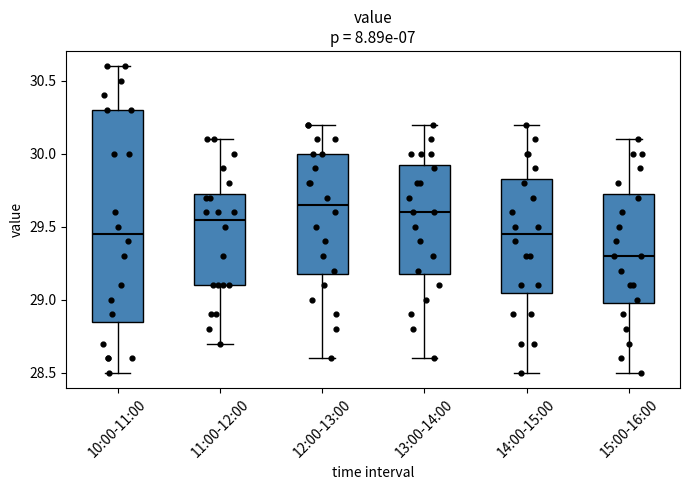

Which box is the tallest, from its lower edge to its upper edge?

10:00-11:00